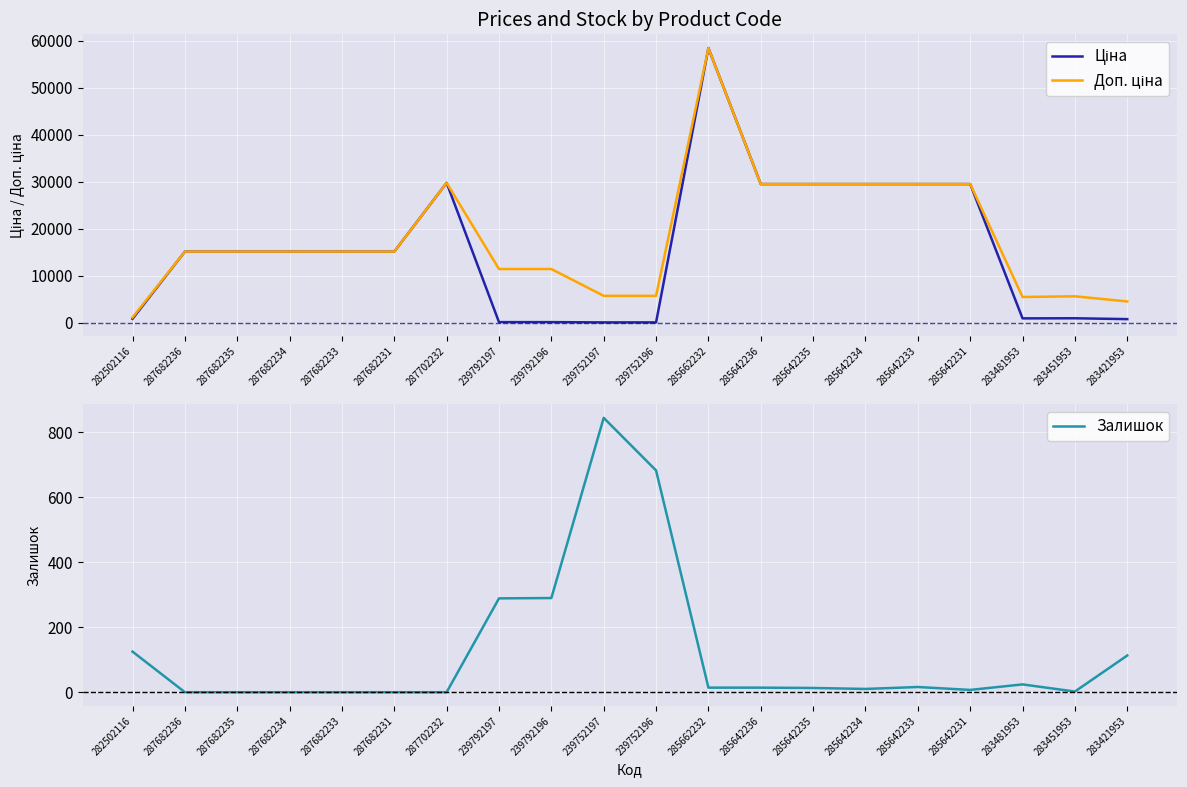

Count the number of categories in the chart.

20